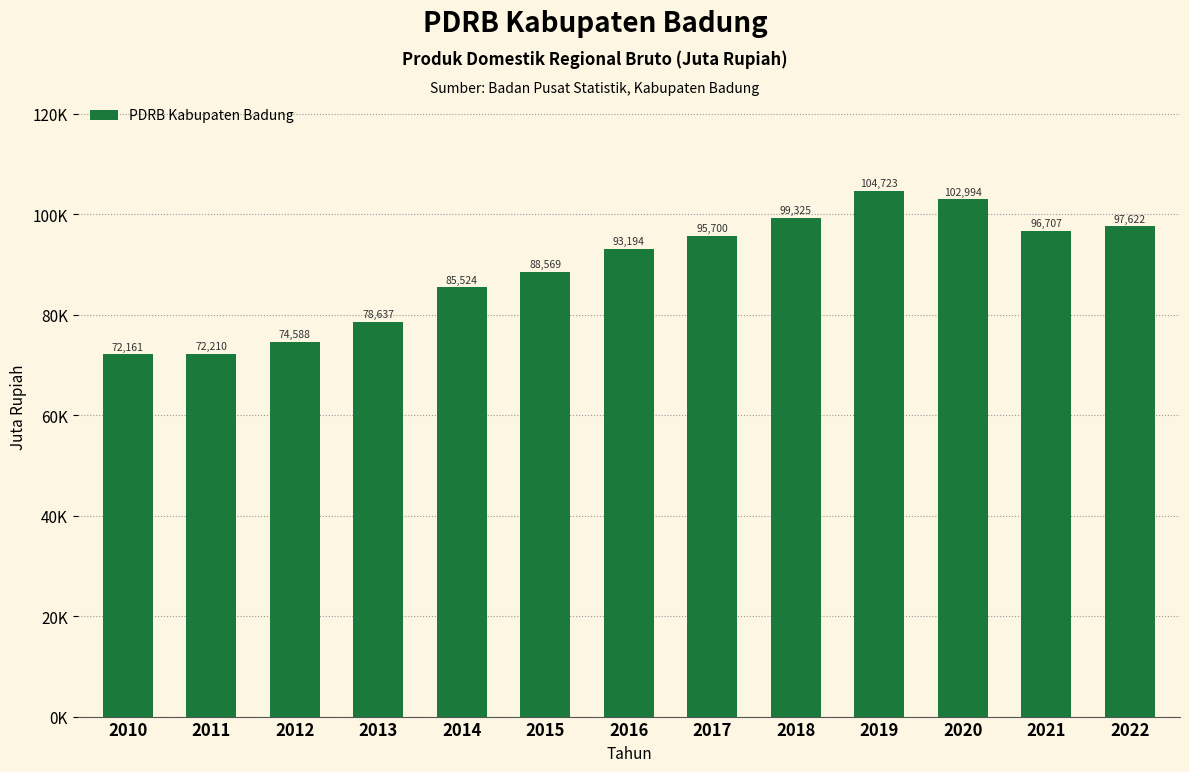

Is it true that the value at 2011 is 126533.2?

False